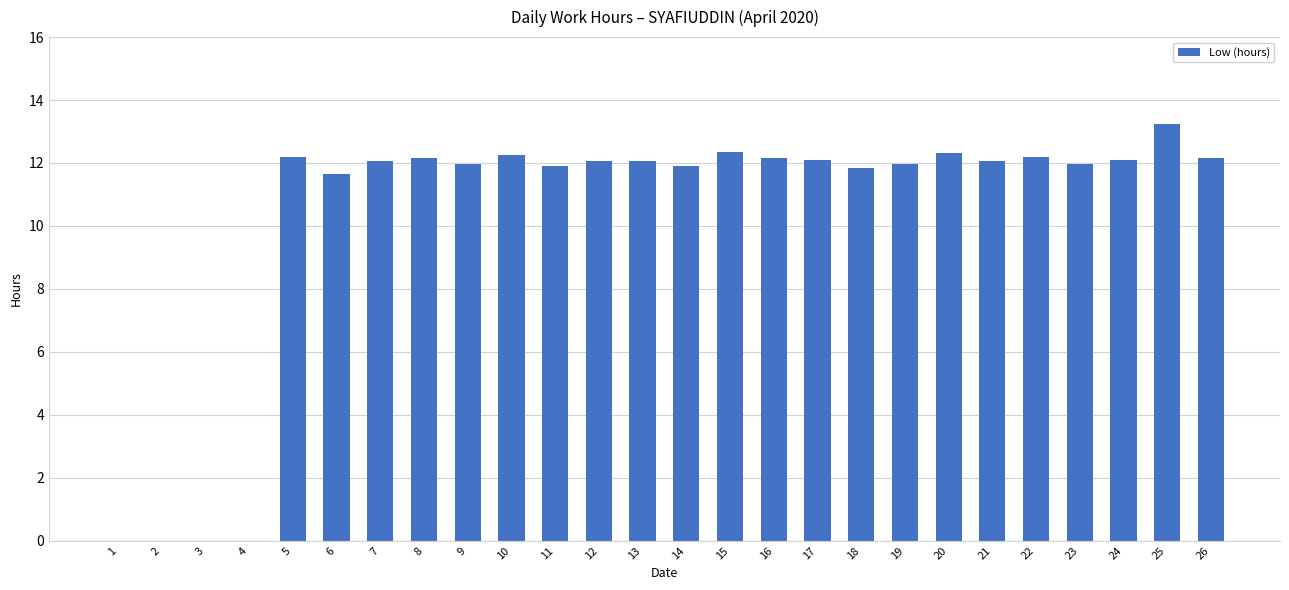

True or false: the data shows 3.9 at 15.

False